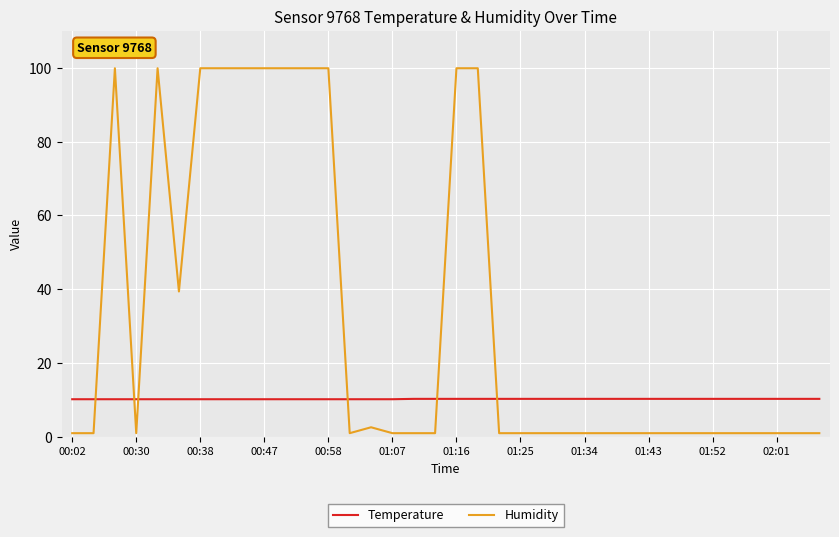

At how many categories does at least one series exceed 14?

12